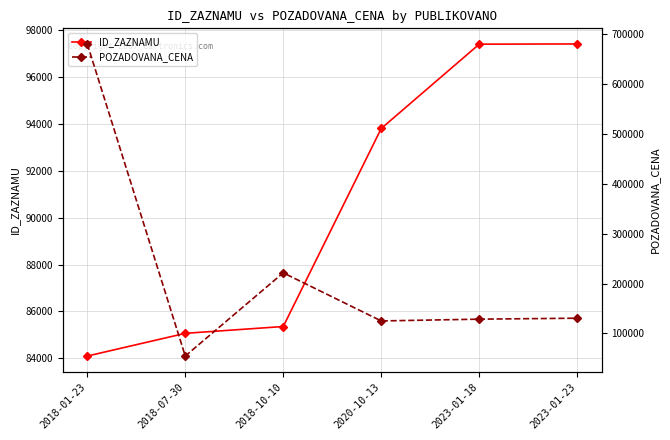

At how many categories does at least one series exceed 498813?

1